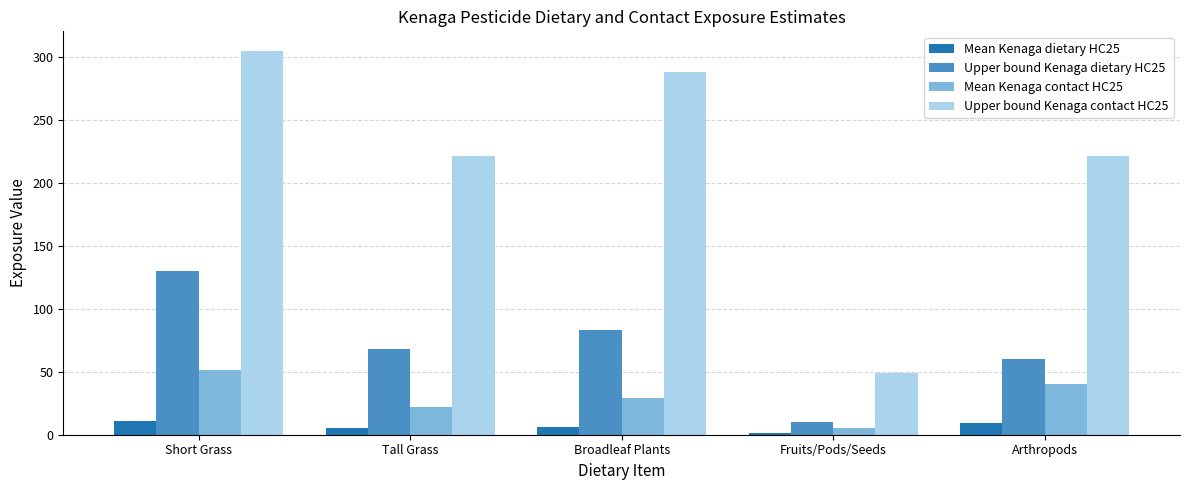

Count the number of data series in this chart.

4